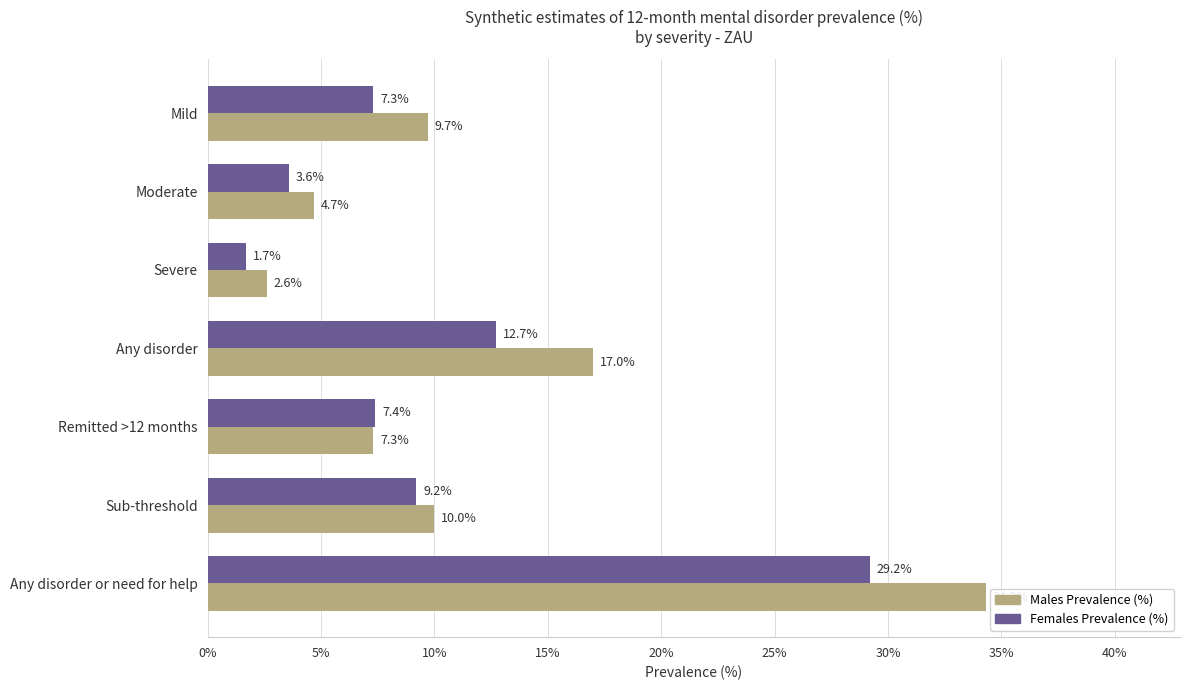

What is the total value across all series at Sub-threshold?

19.2